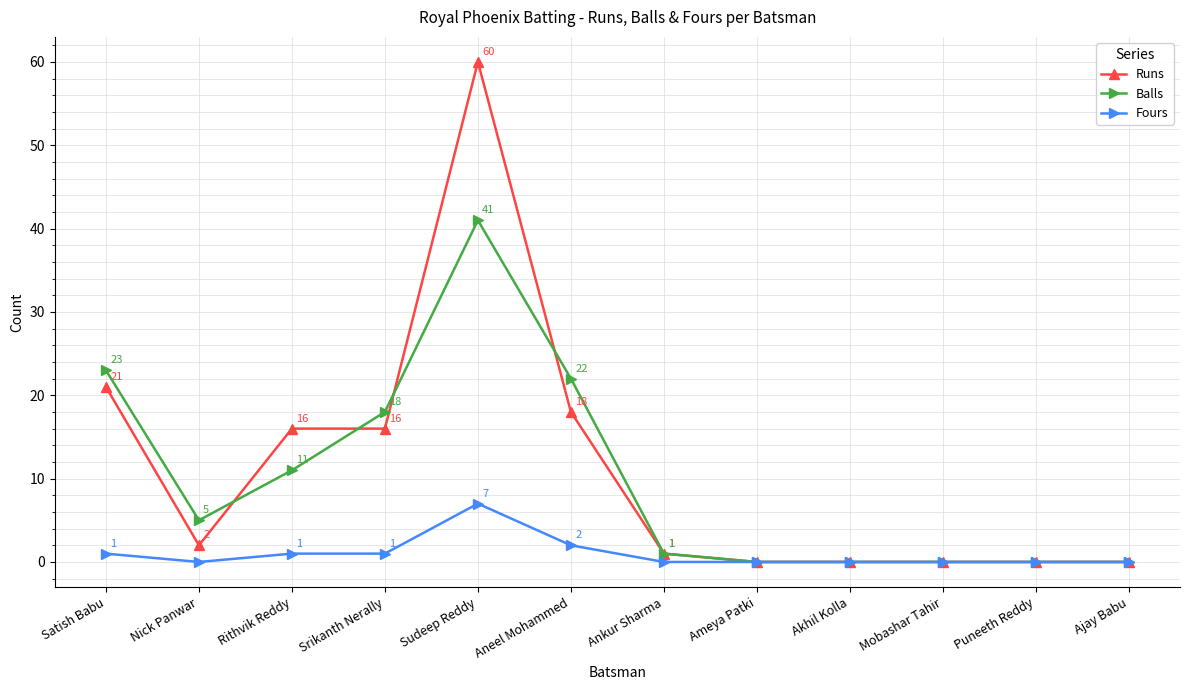

What are all the series names shown in the legend?

Runs, Balls, Fours